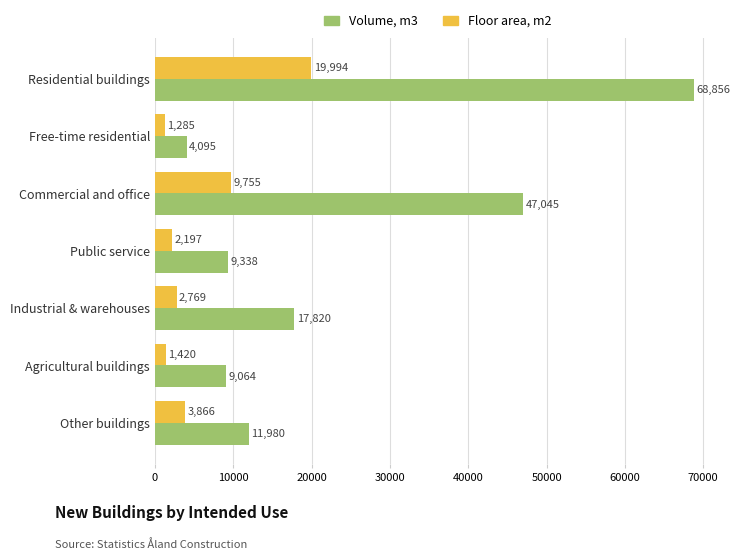

At which category is the sum across all series the highest?

Residential buildings